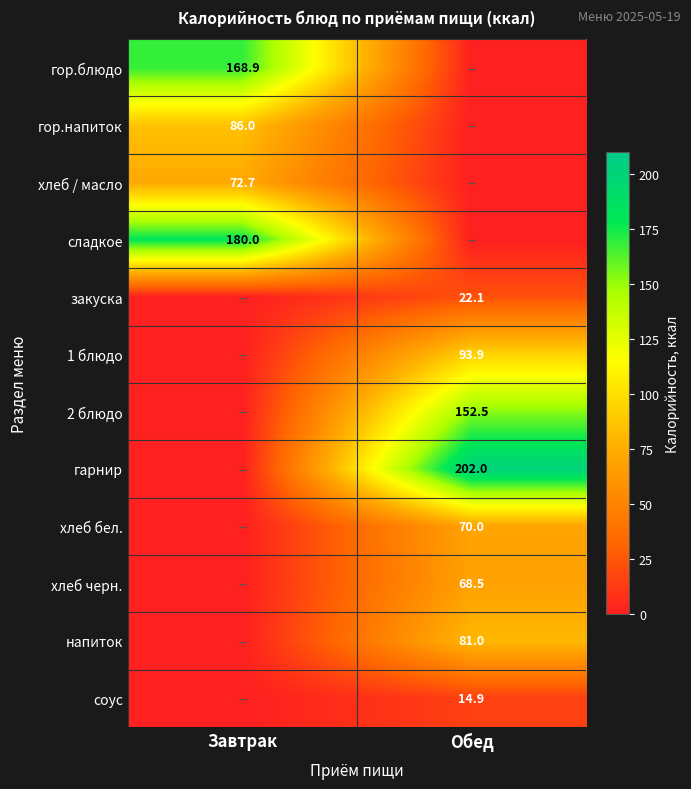

True or false: сладкое has a value of 243.3 at Завтрак.

False